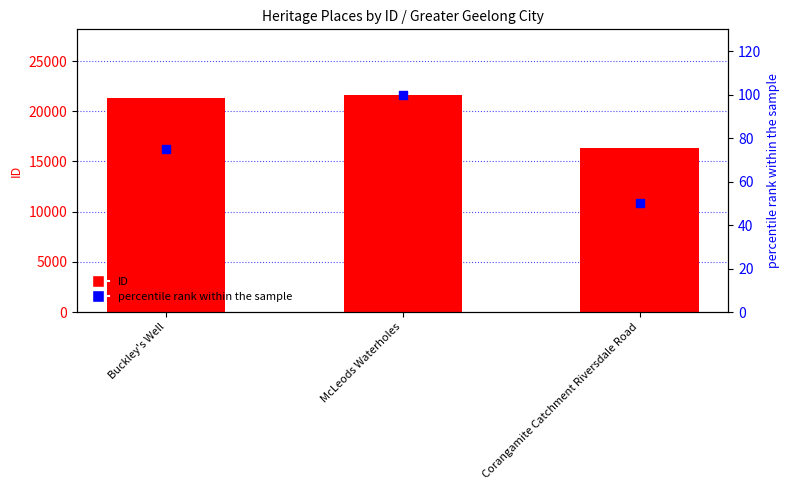

Which series reaches the maximum Y coordinate?

ID